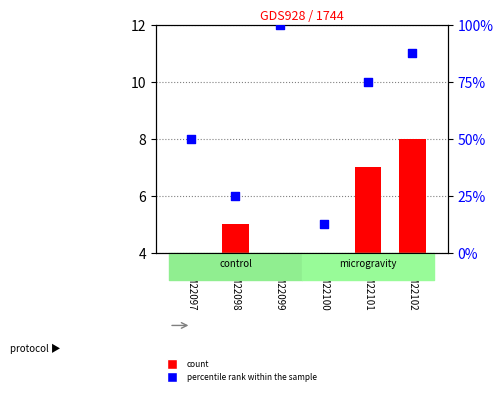

Which series has the largest total across all categories?

percentile rank within the sample